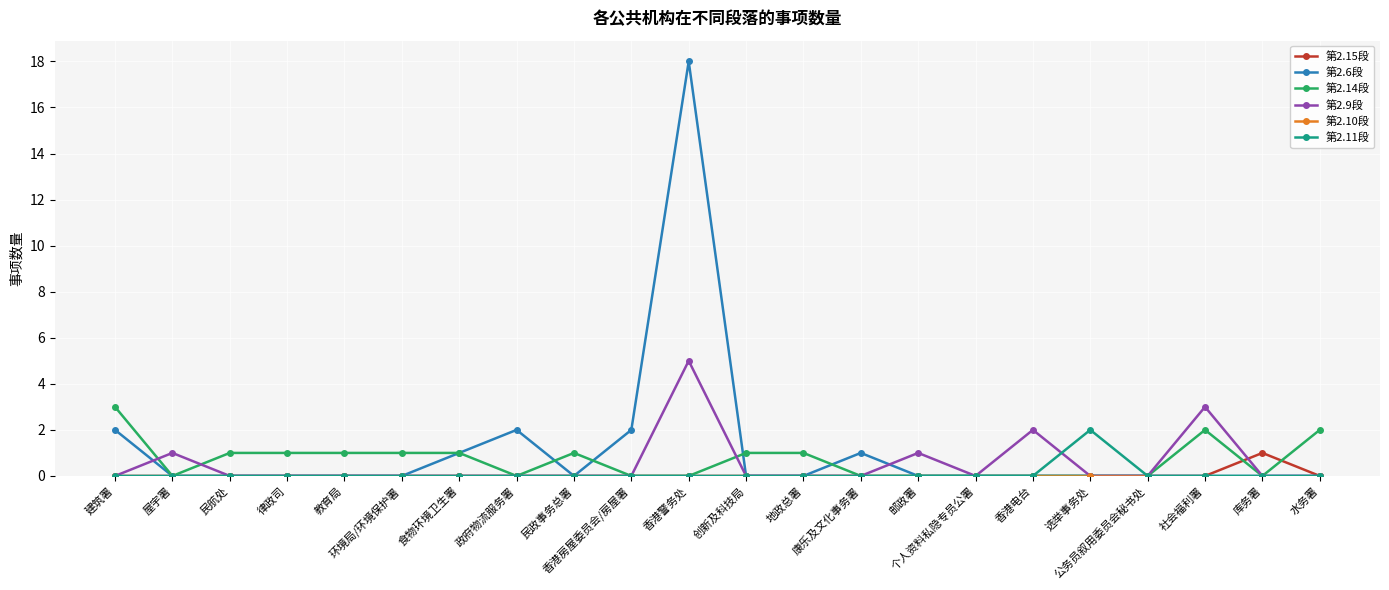

What is the sum of all 第2.14段 values?

15